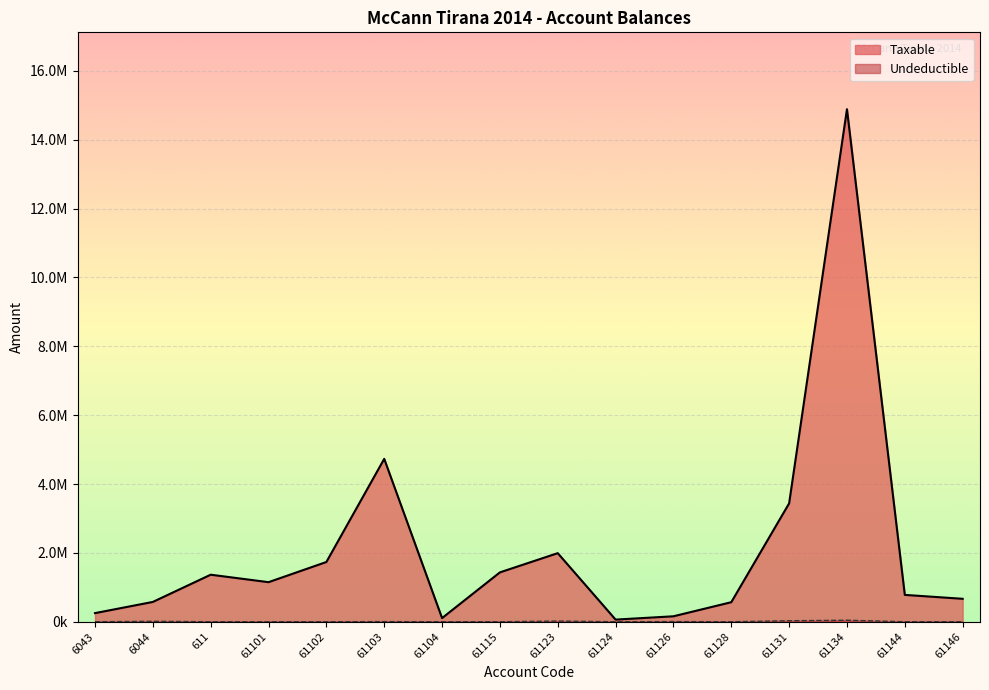

Where is the first local minimum for Undeductible?

61104